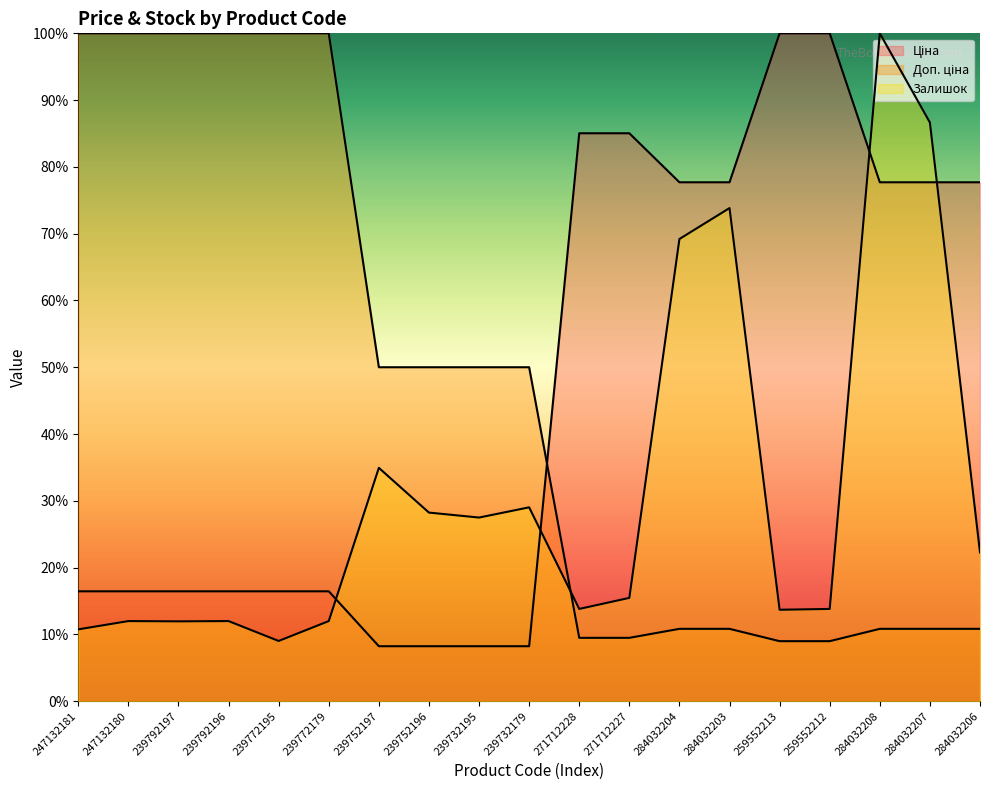

Which label corresponds to the smallest value in the chart?

239752197